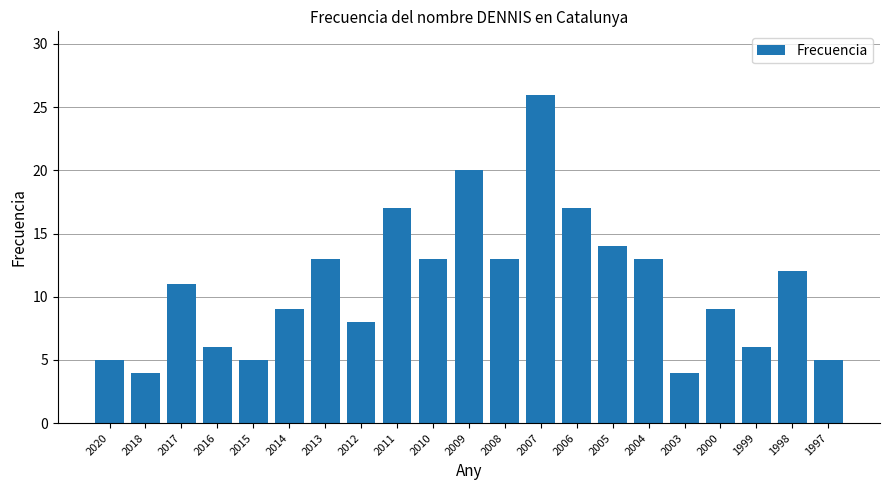

Reading left to right, list all the values displayed in this chart.

5	4	11	6	5	9	13	8	17	13	20	13	26	17	14	13	4	9	6	12	5